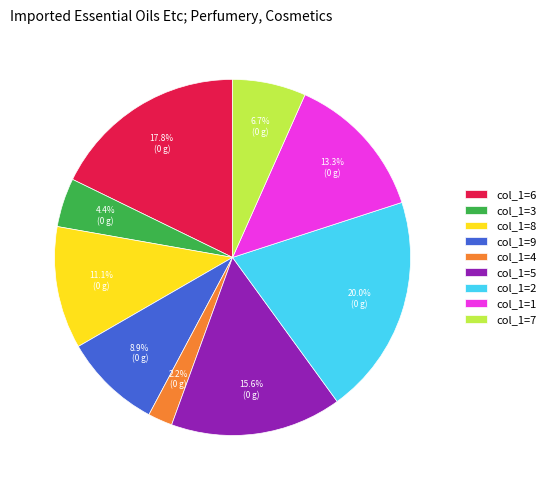

How many slices are in this pie chart?

9